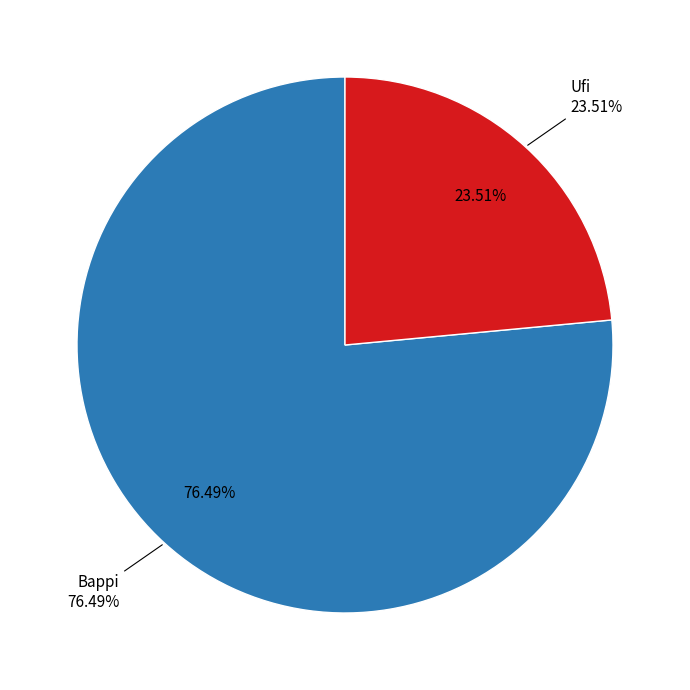

What percentage is the Ufi slice, to the nearest percent?

24%